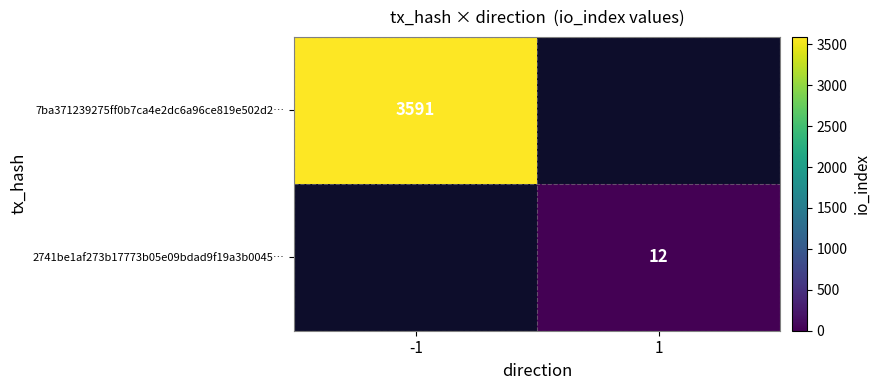

Which has a higher value, 1 or -1?

-1